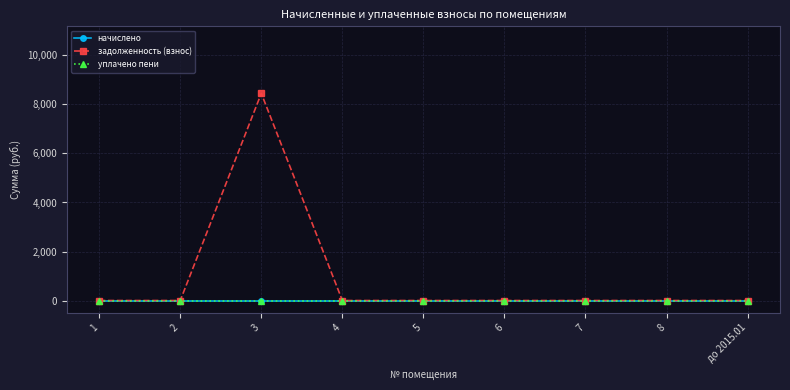

How many interior local peaks does the задолженность (взнос) series have?

1